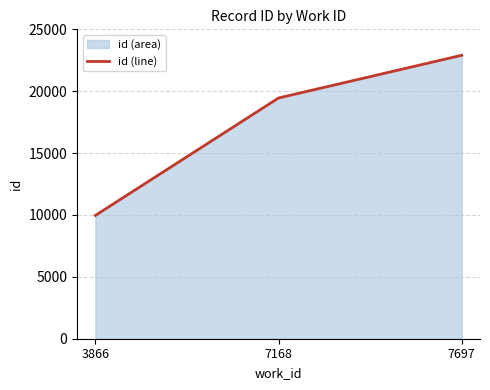

How many categories are shown in the chart?

3